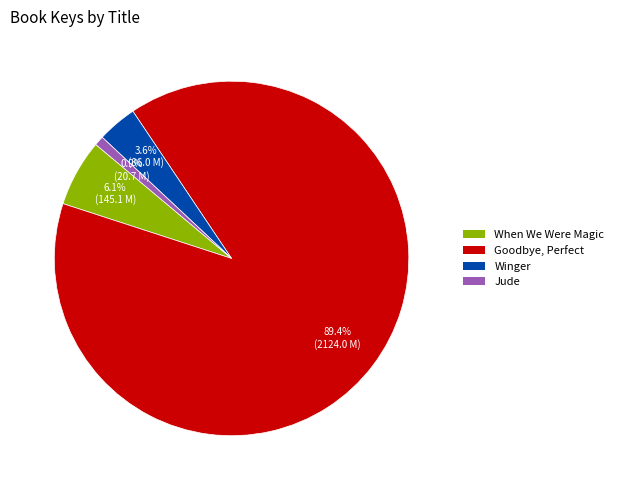

Is there a majority slice in this chart?

Yes